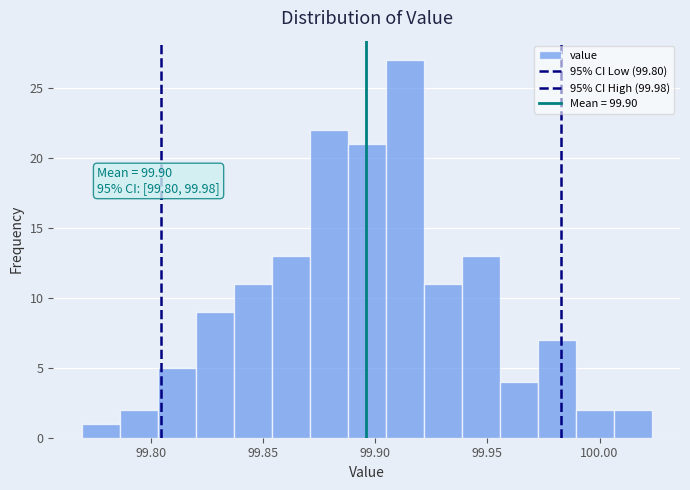

Read against the x-axis, roughly where is the centre of the tallest bar?

99.915